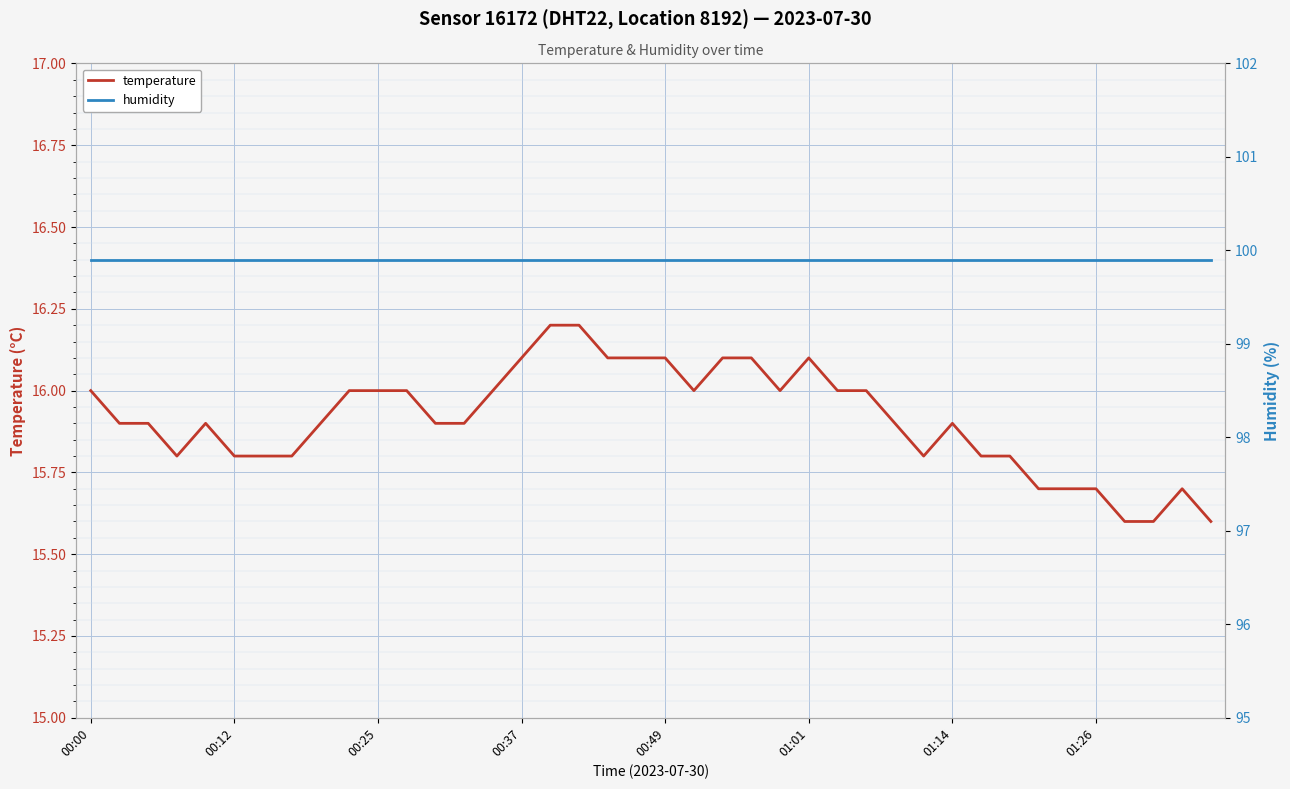

True or false: humidity and temperature intersect in this chart.

False